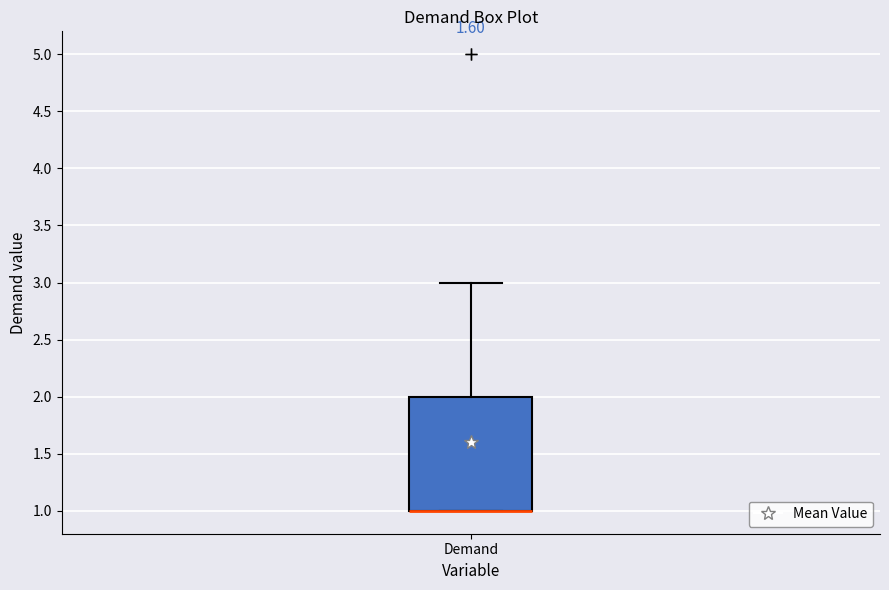

Transcribe this box plot: give where the median line is, the range the box spans, and where the two whiskers end, as read against the y-axis. The values are not printed on the chart, so give them approximately, as read against the axis.

median 1 (drawn on the box's lower edge), box 1 to 2, whiskers 1 to 3